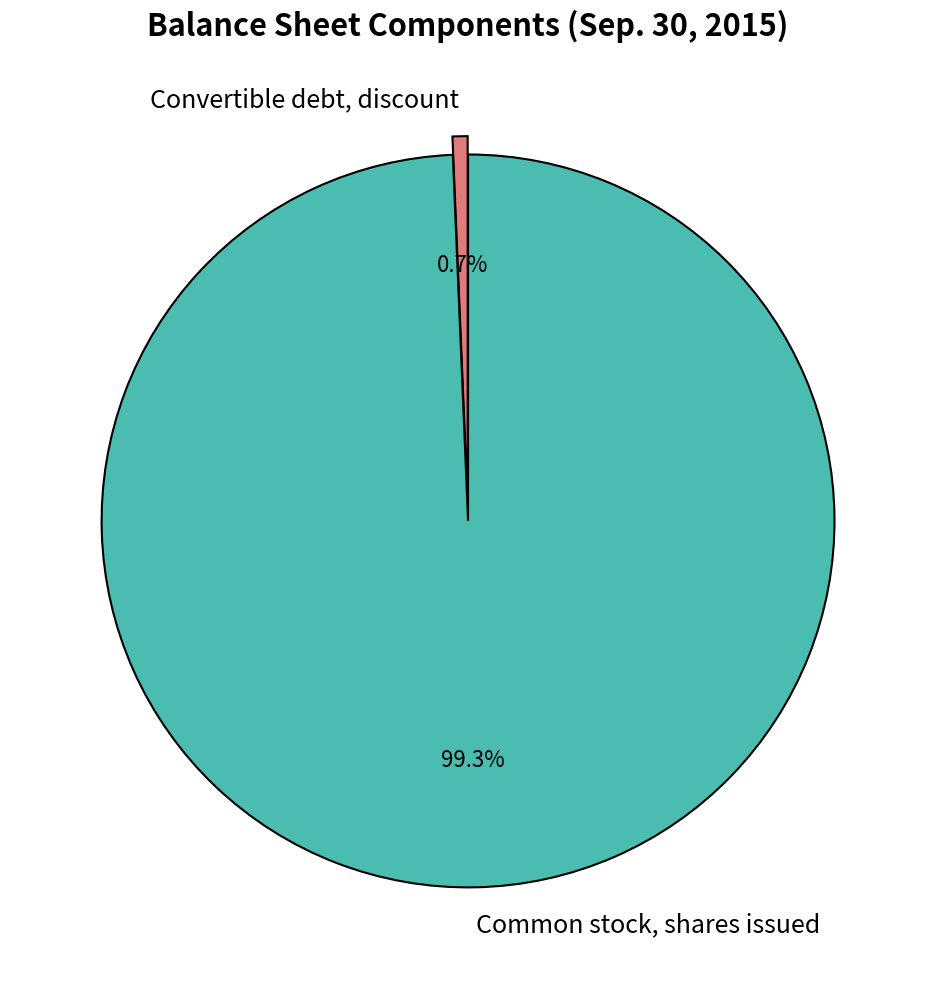

How many segments does this pie chart have?

2